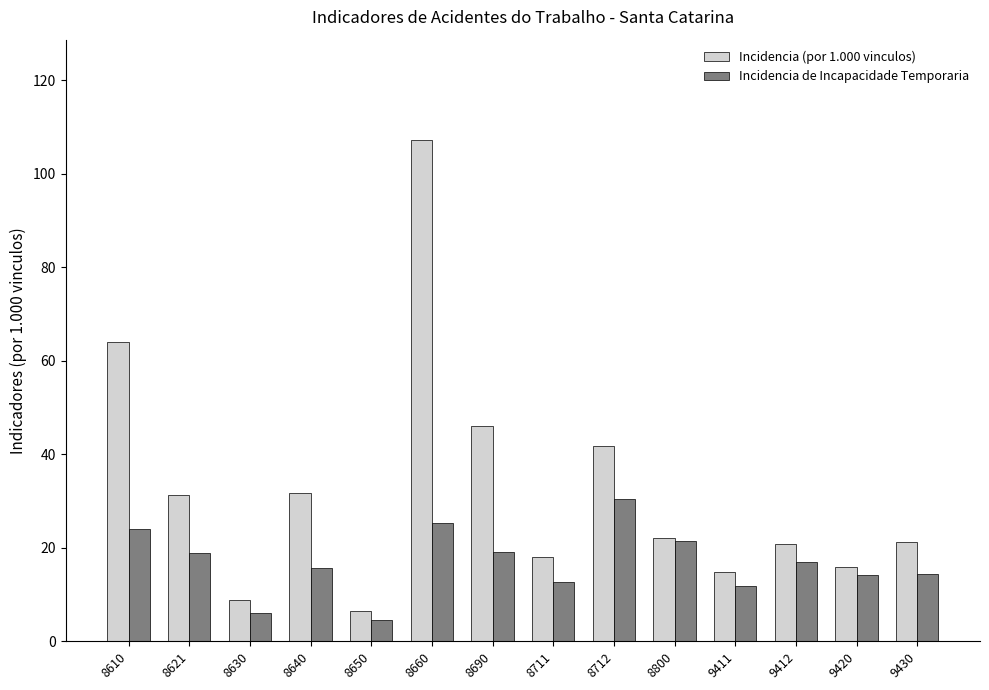

How many groups of bars are there?

14